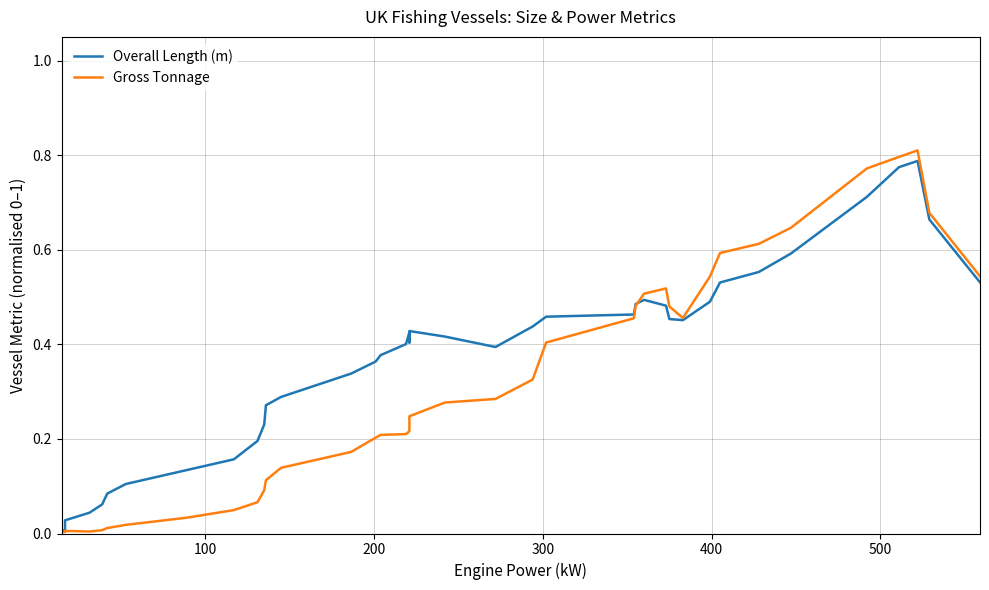

Which series has the largest range (max minus min)?

Gross Tonnage